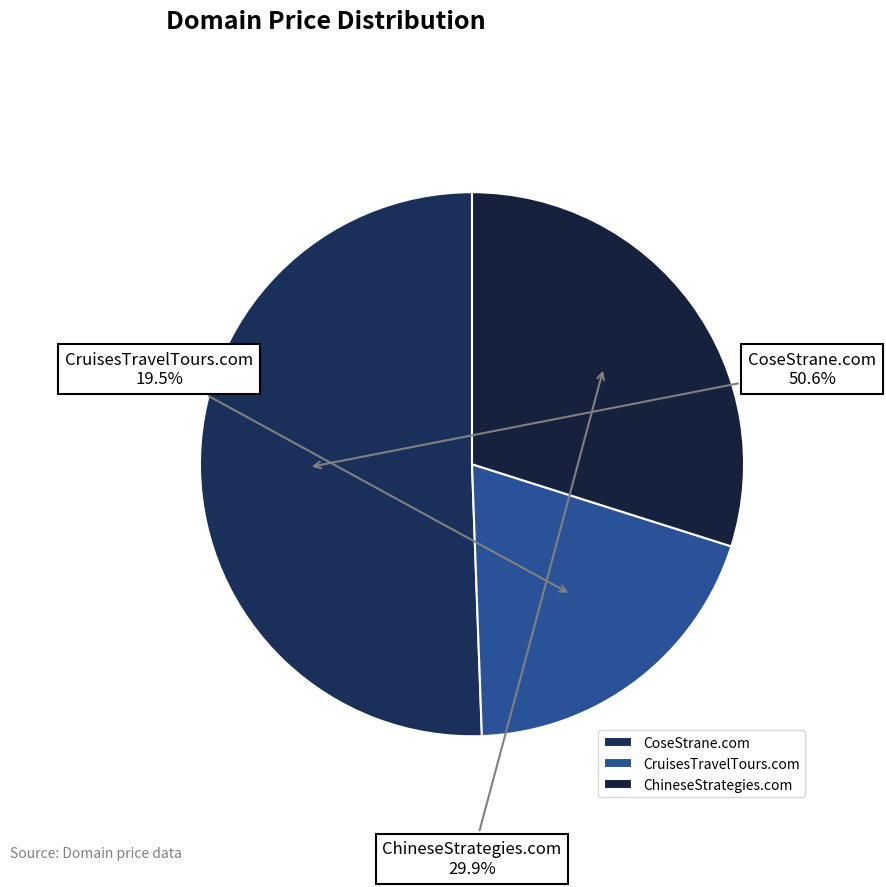

Which has a higher value, CoseStrane.com or ChineseStrategies.com?

CoseStrane.com